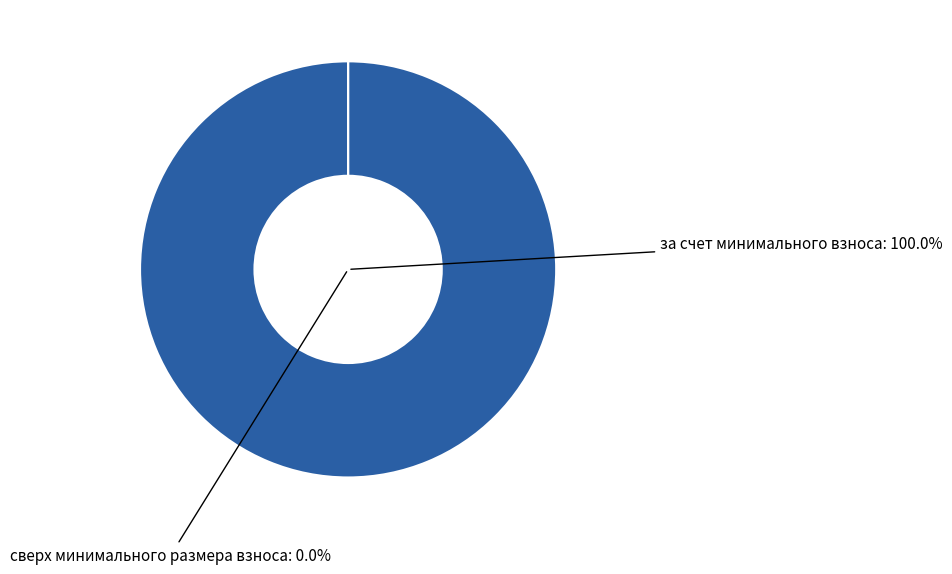

Count the number of slices in the pie.

2